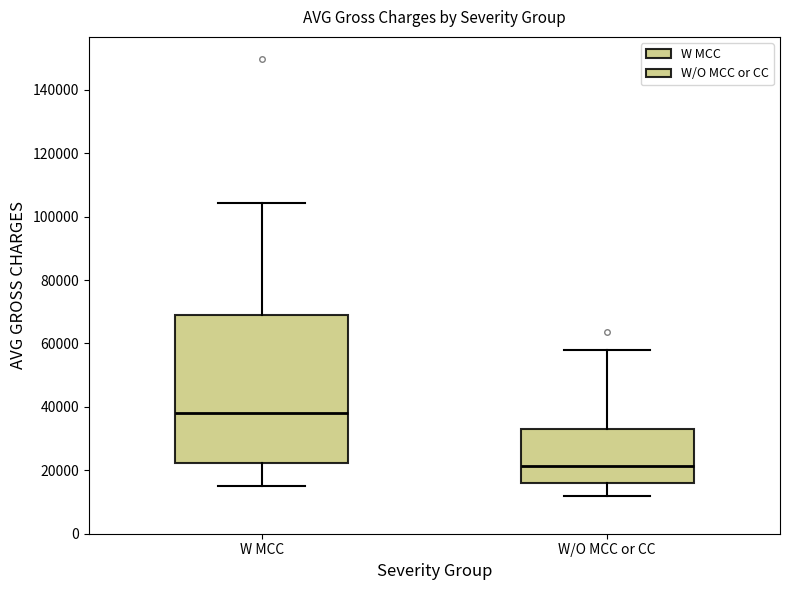

Which box's median line is the lowest?

W/O MCC or CC